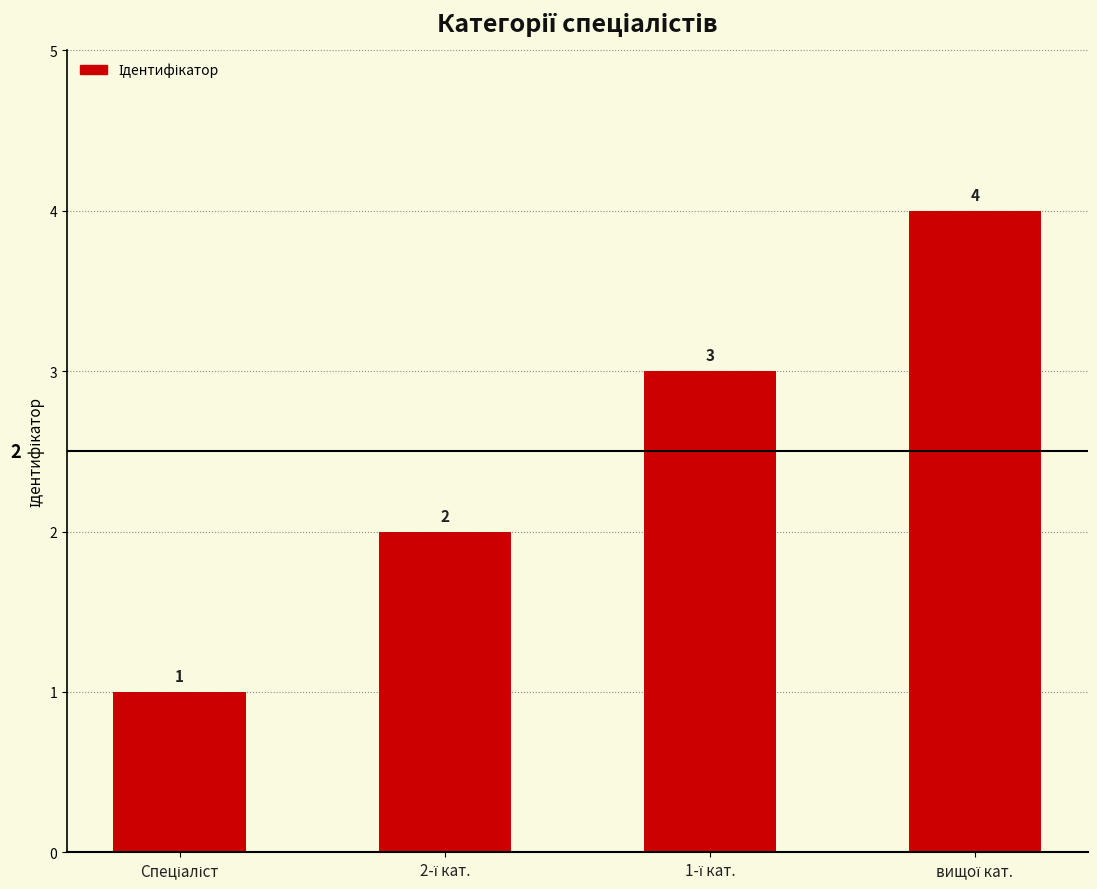

Reading right to left, extract all data points from this chart.

4	3	2	1